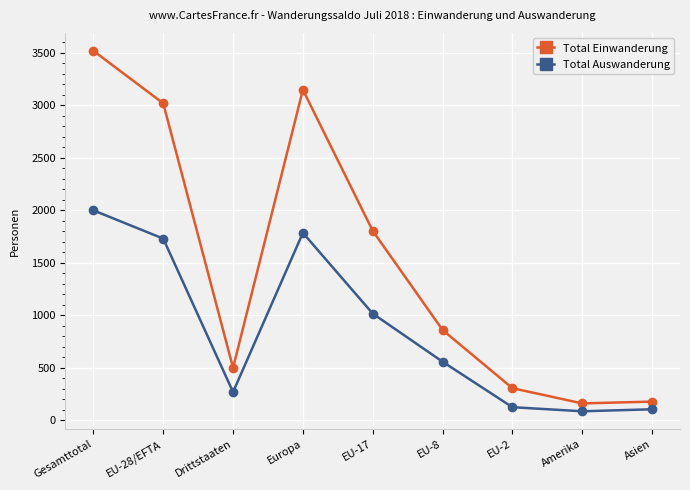

What value does the Total Auswanderung series have at EU-8?

558